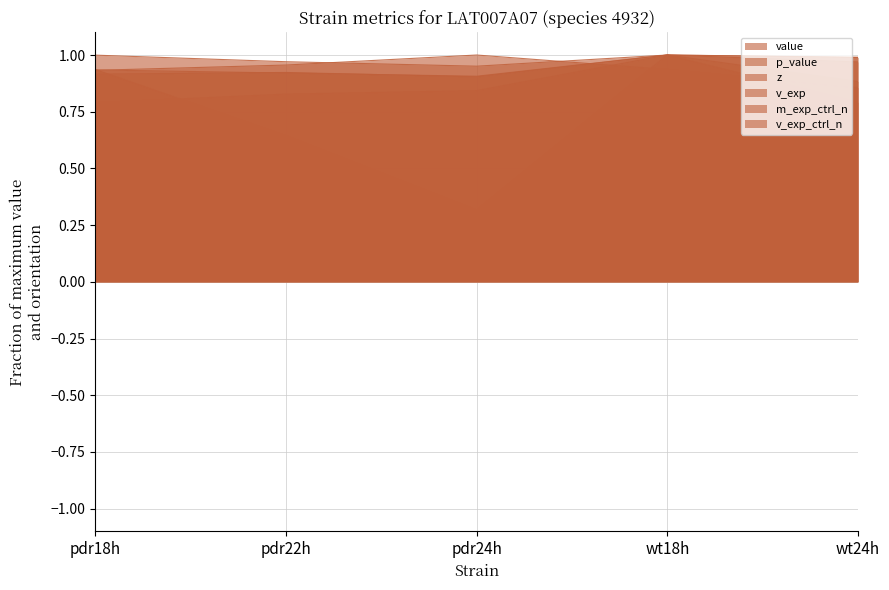

Between which two adjacent categories do v_exp_ctrl_n and z first intersect?

pdr24h and wt18h